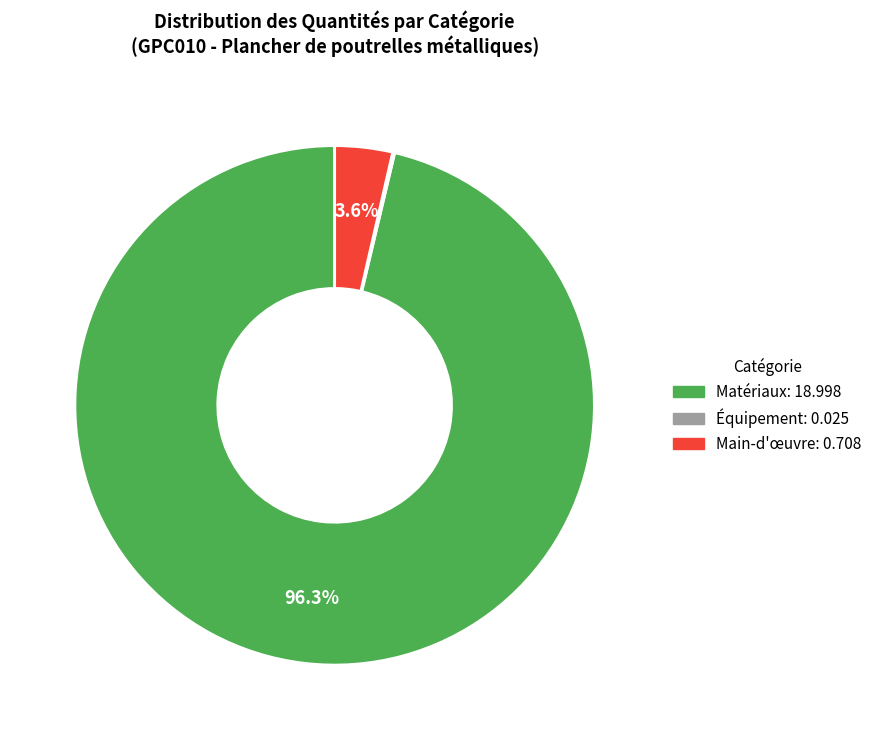

Is there any slice that represents more than half of the pie?

Yes